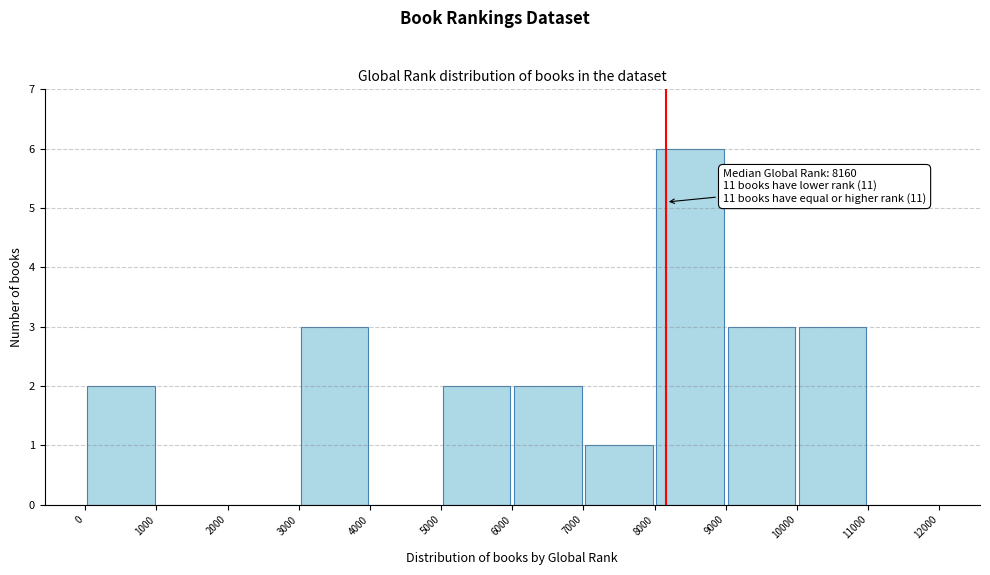

Over which range of the x-axis is the bar tallest?

8000 to 9000